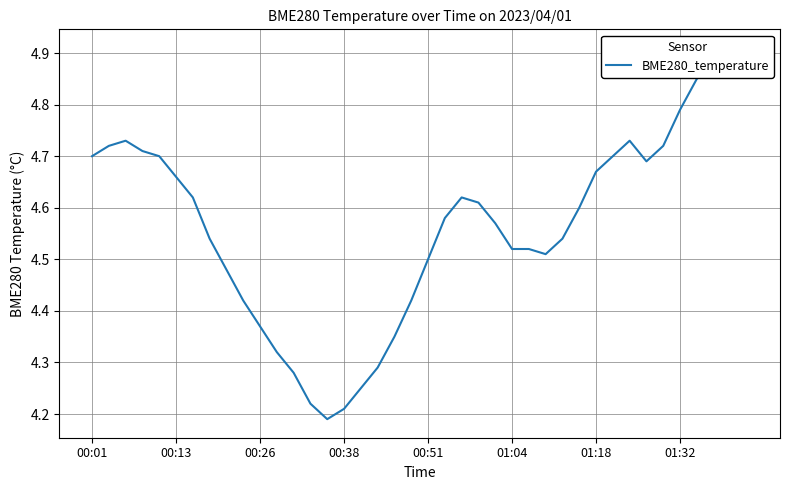

True or false: the data shows 7.6 at 36.

False